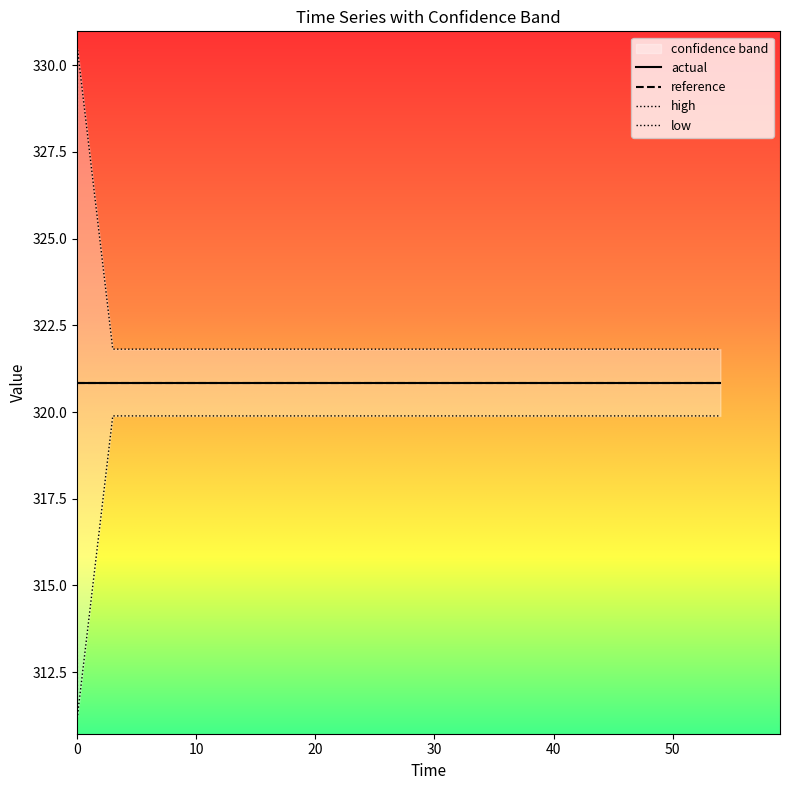

At how many categories does at least one series exceed 311?

20